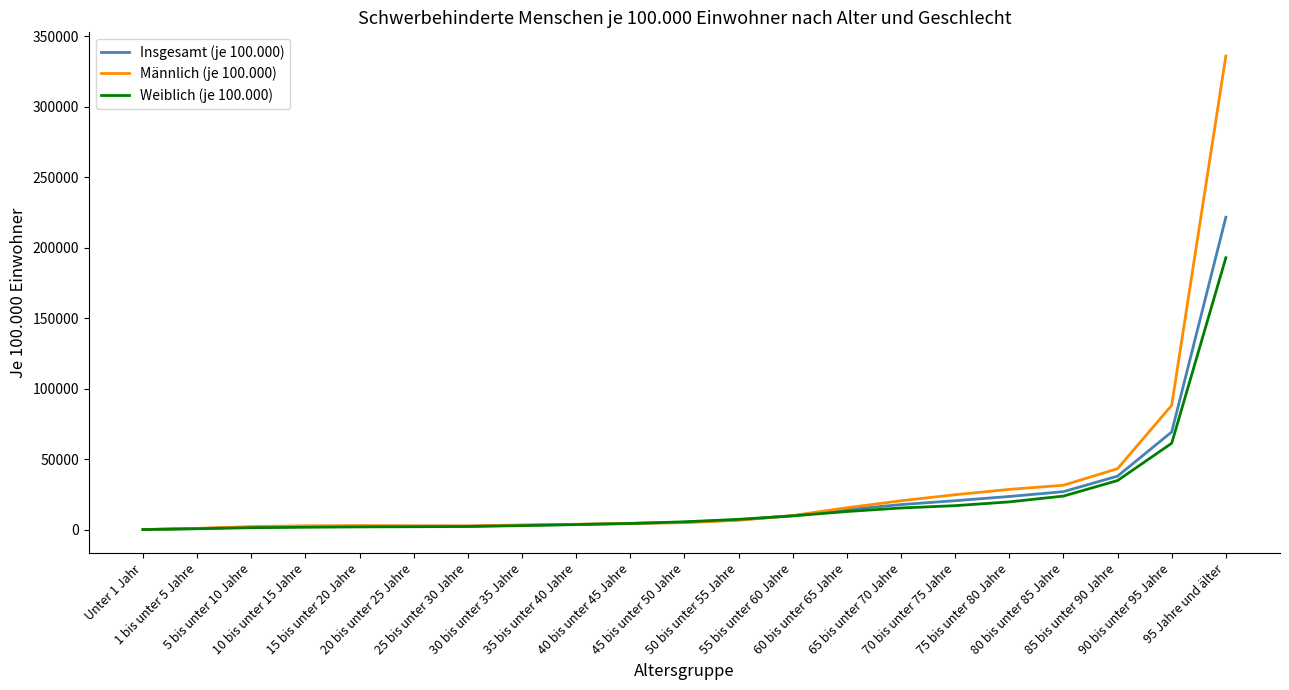

List the series in order of their peak value, highest first.

Männlich (je 100.000), Insgesamt (je 100.000), Weiblich (je 100.000)